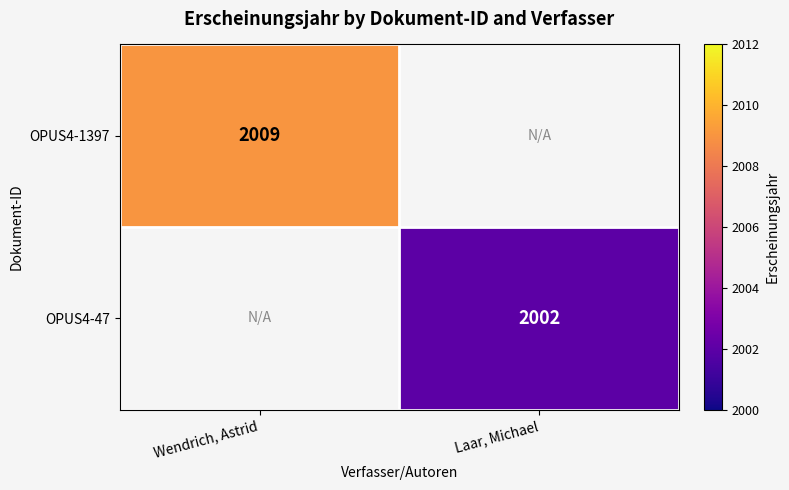

The value of OPUS4-47 at Laar, Michael is 894. True or false?

False